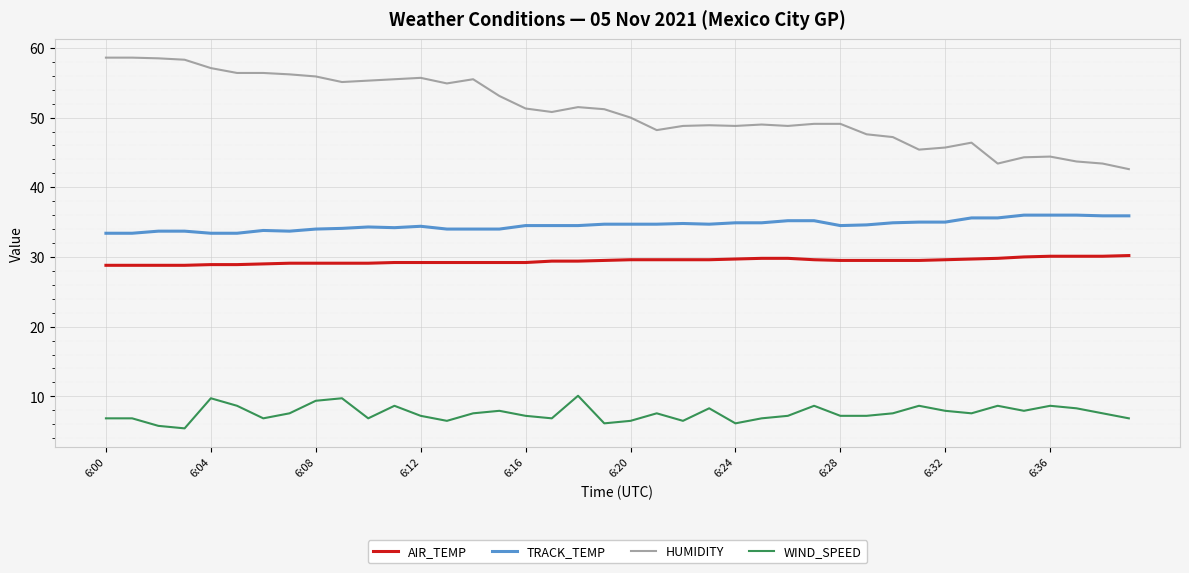

How many lines are shown in the chart?

4